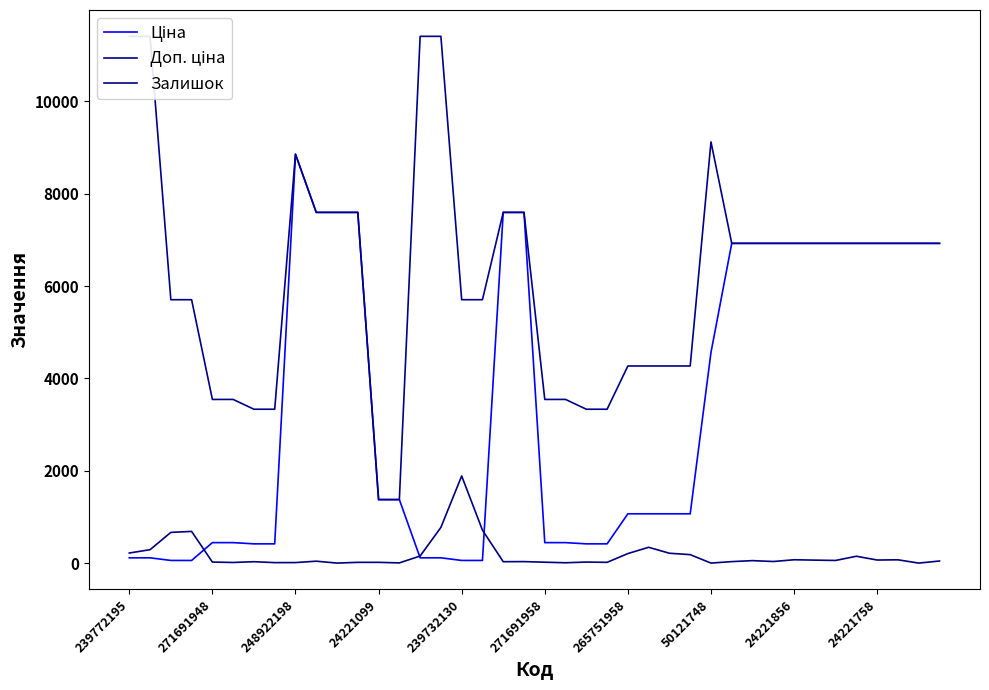

The Залишок series shows 66.0 at 24221758. True or false?

True